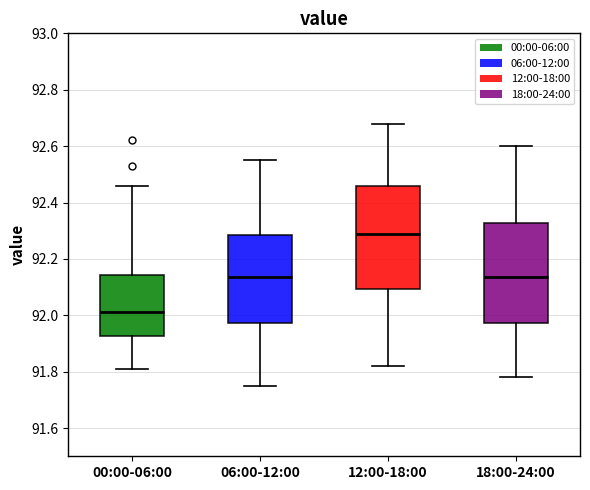

Where is the upper edge of the box for 12:00-18:00 on the y-axis? The values are not printed on the chart, so give them approximately, as read against the axis.

92.46